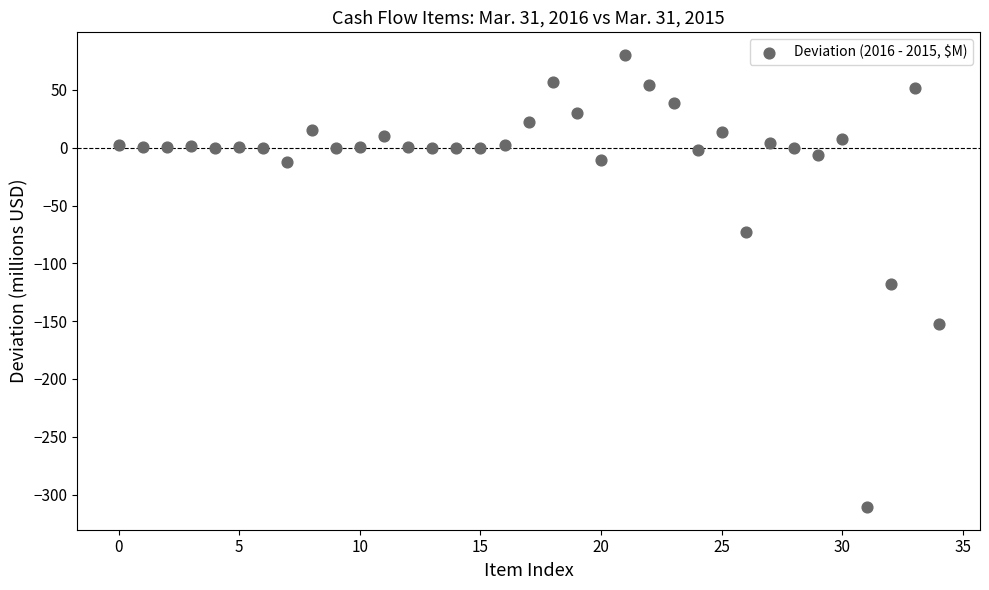

What is the range of Y values (max minus min)?

391.1